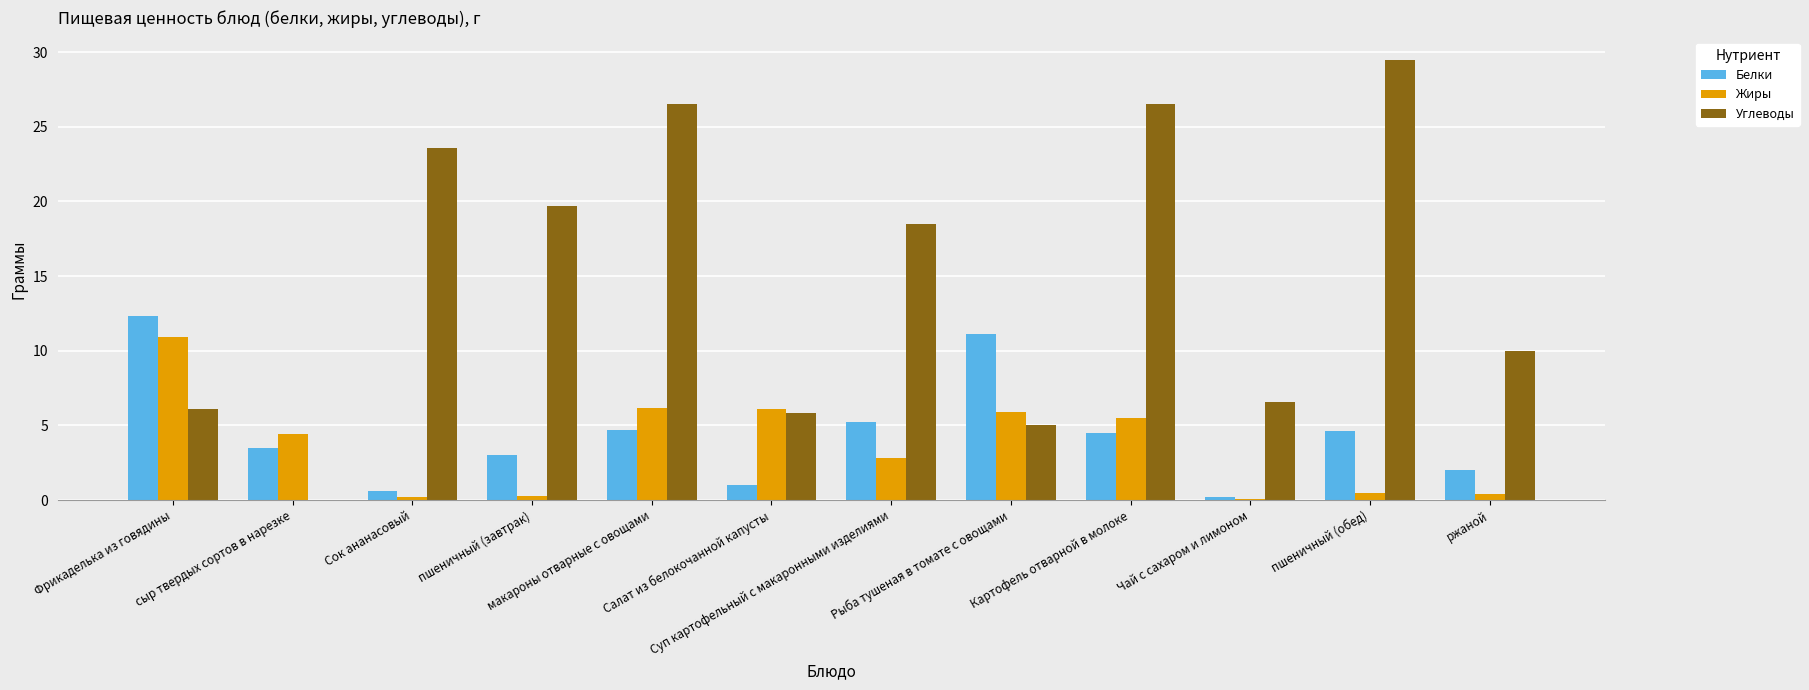

What is the maximum value for Белки?

12.3